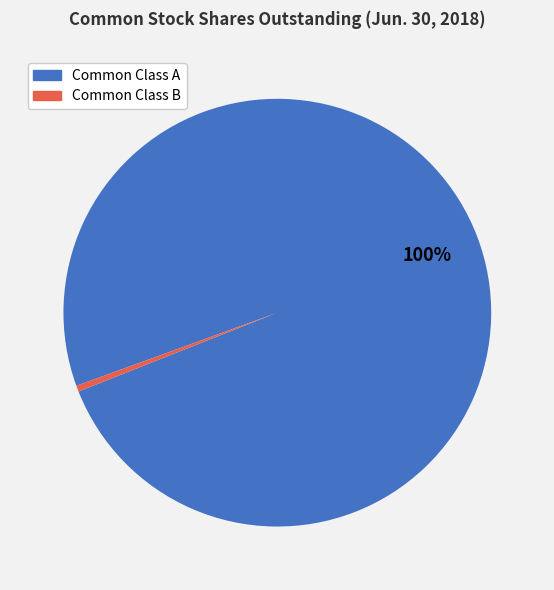

Is there any slice that represents more than half of the pie?

Yes